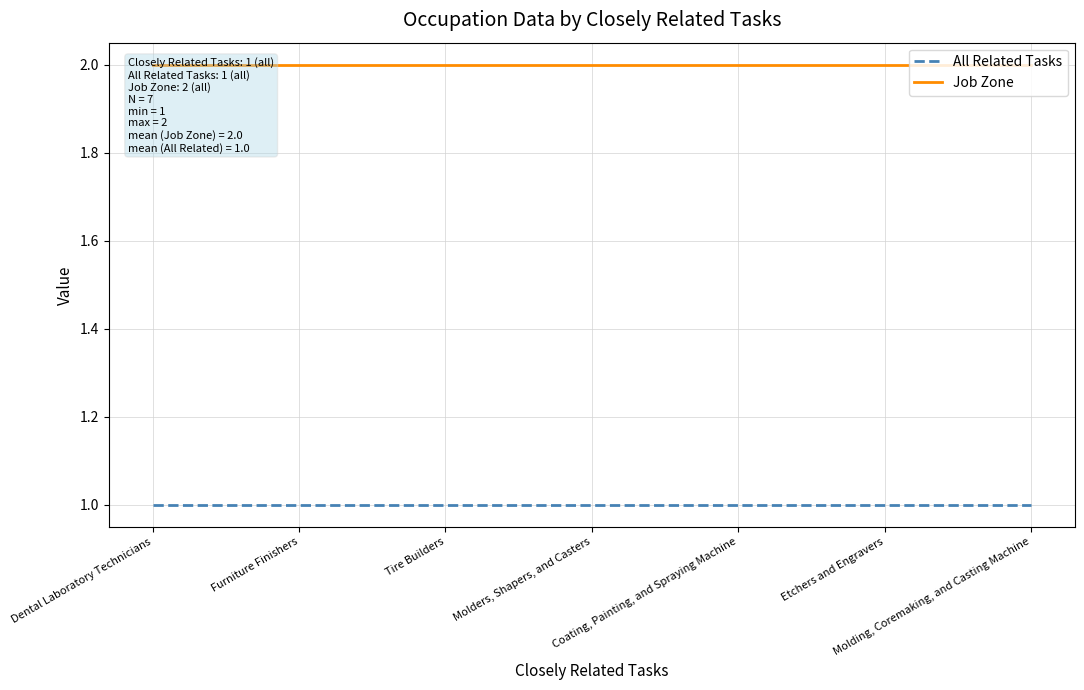

How many lines are shown in the chart?

2